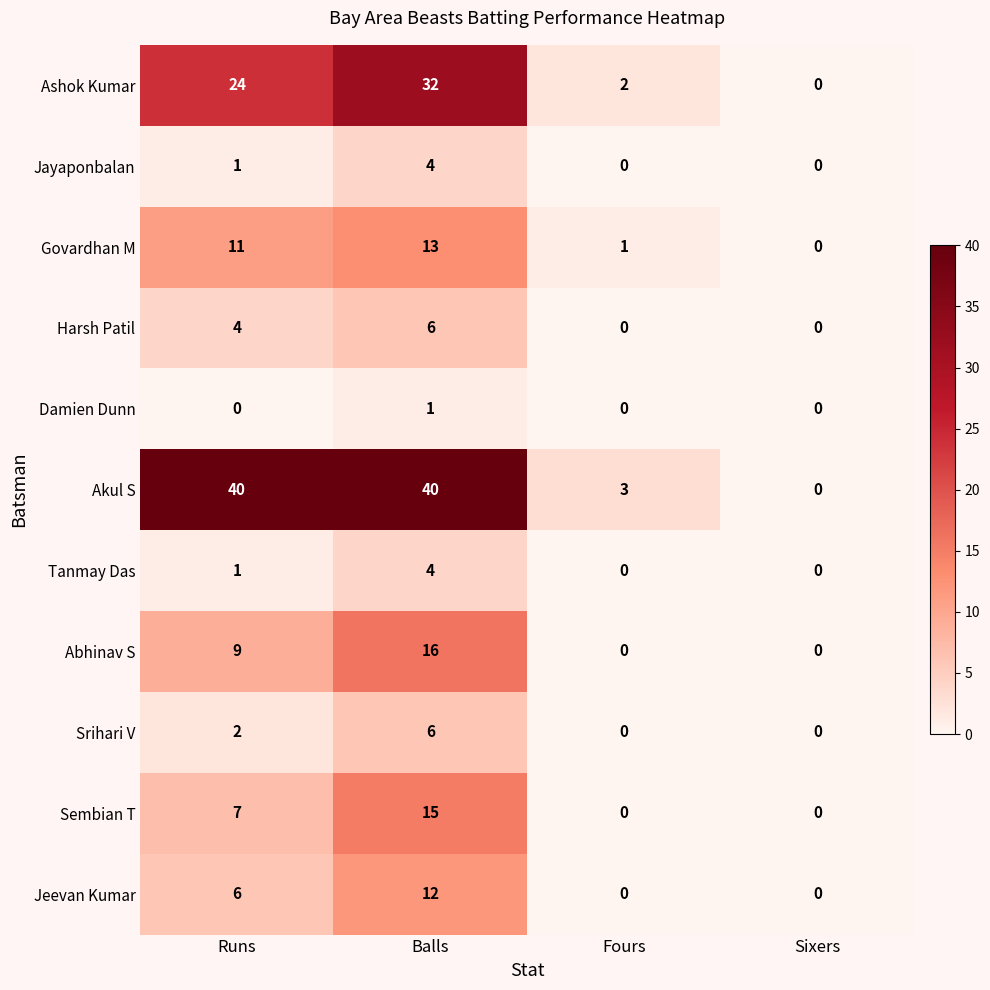

Which series has the largest range (max minus min)?

Akul S